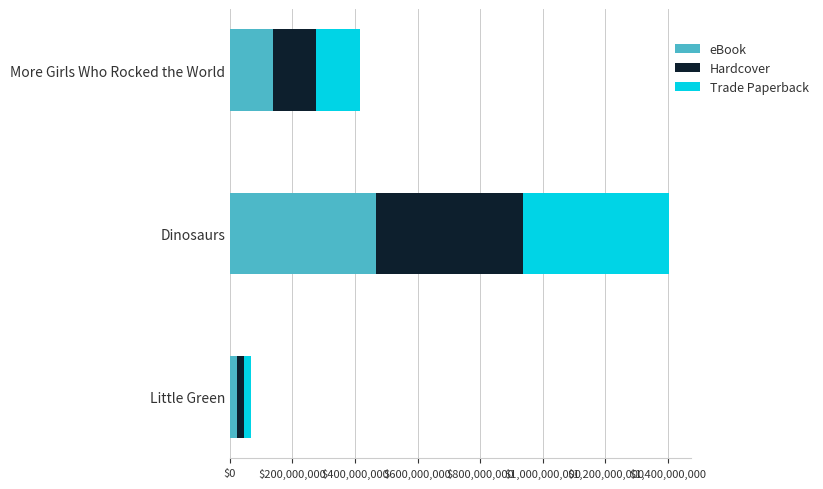

Which category has the highest value in the eBook series?

Dinosaurs